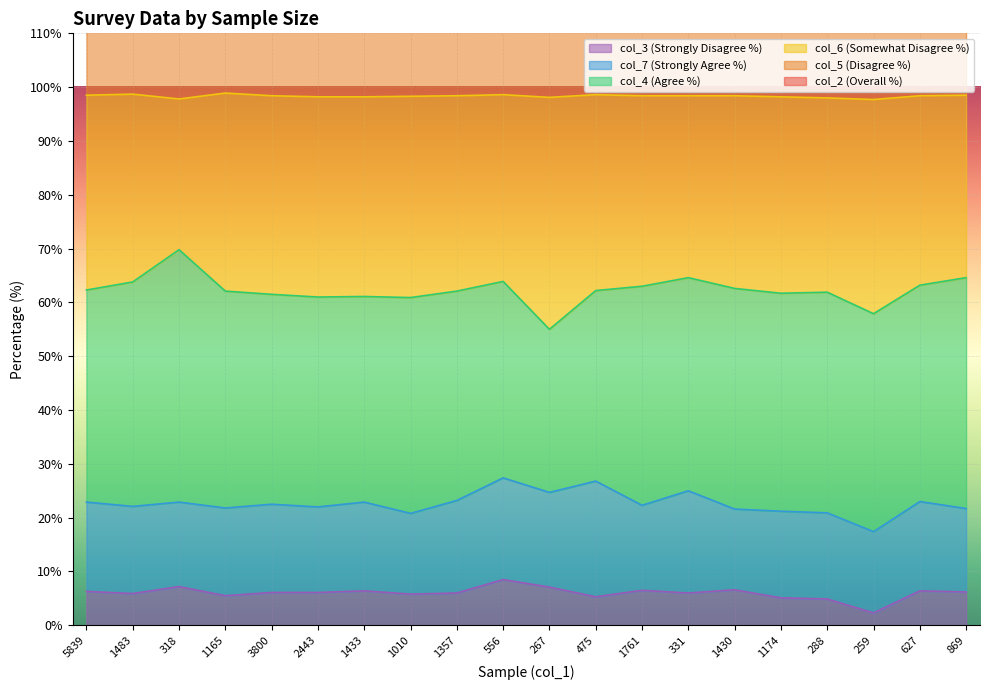

True or false: col_2 and col_6 intersect in this chart.

False